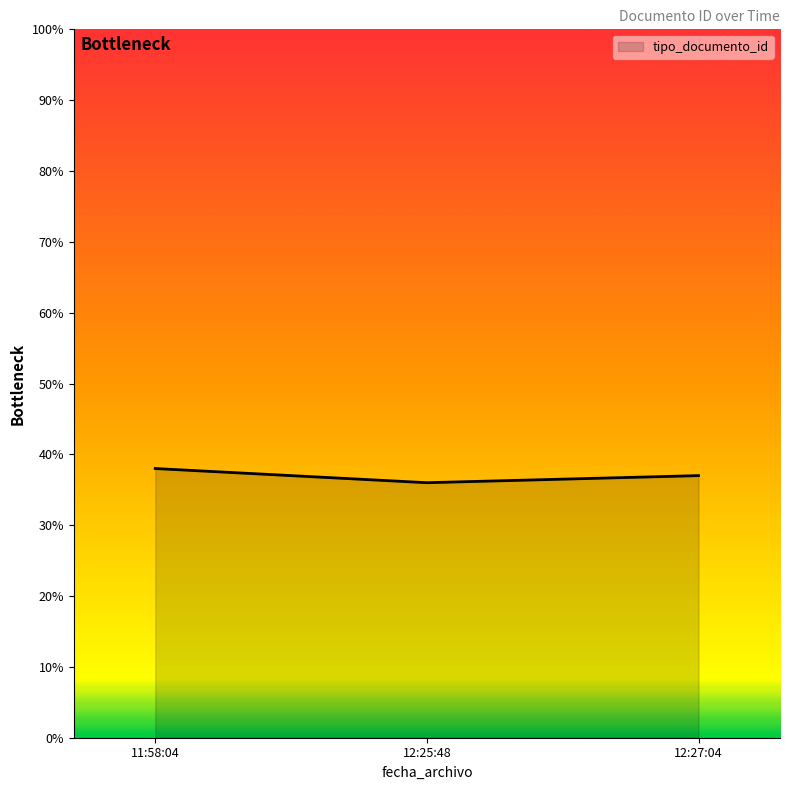

What is the maximum value shown in the chart?

38